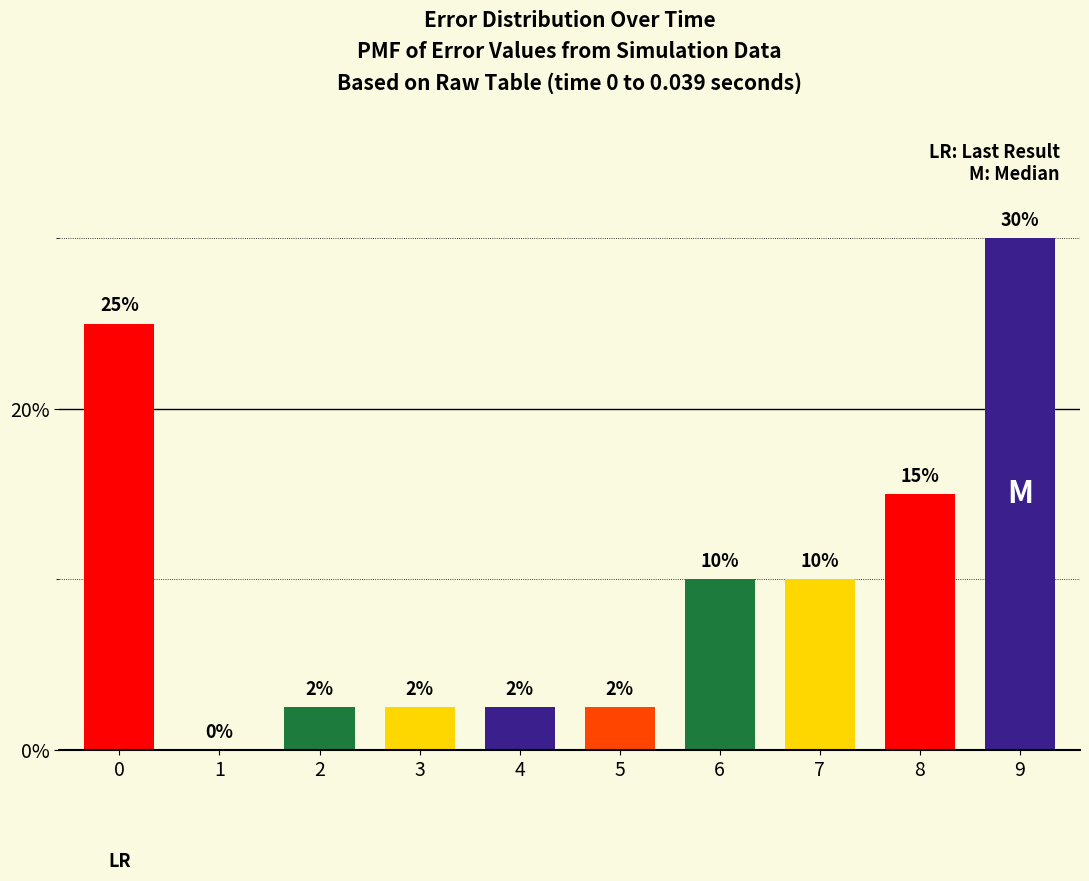

The value at 6 is 4.2. True or false?

False